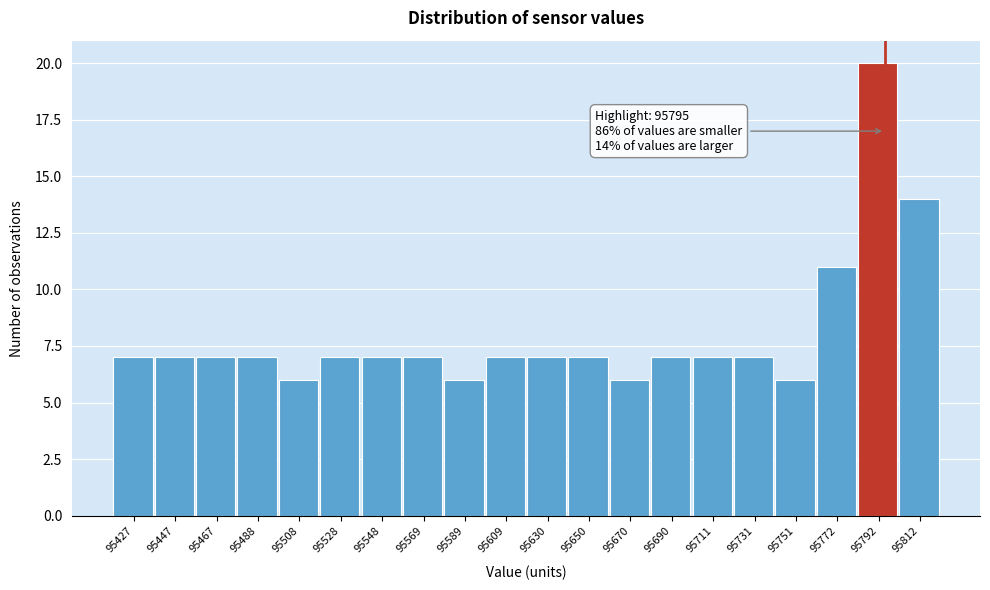

Over which range of the x-axis is the bar tallest?

95780 to 95800